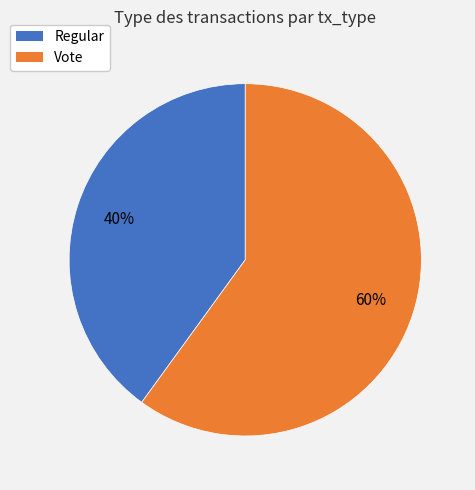

To the nearest percent, what is the average slice percentage?

50%